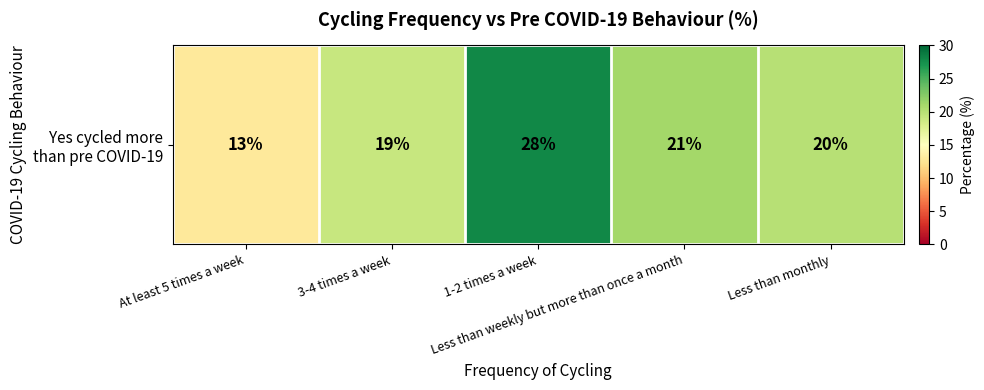

What is the difference between the values at 1-2 times a week and Less than monthly?

8